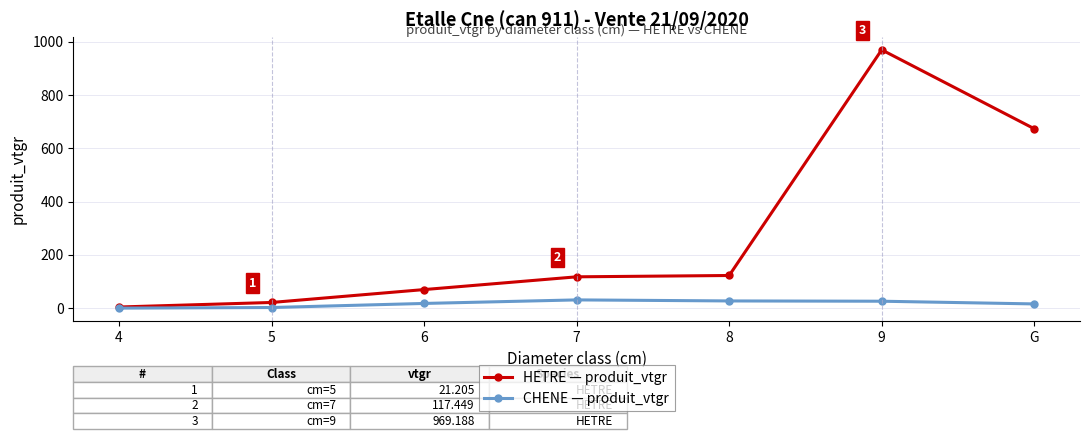

At how many categories does at least one series exceed 720?

1